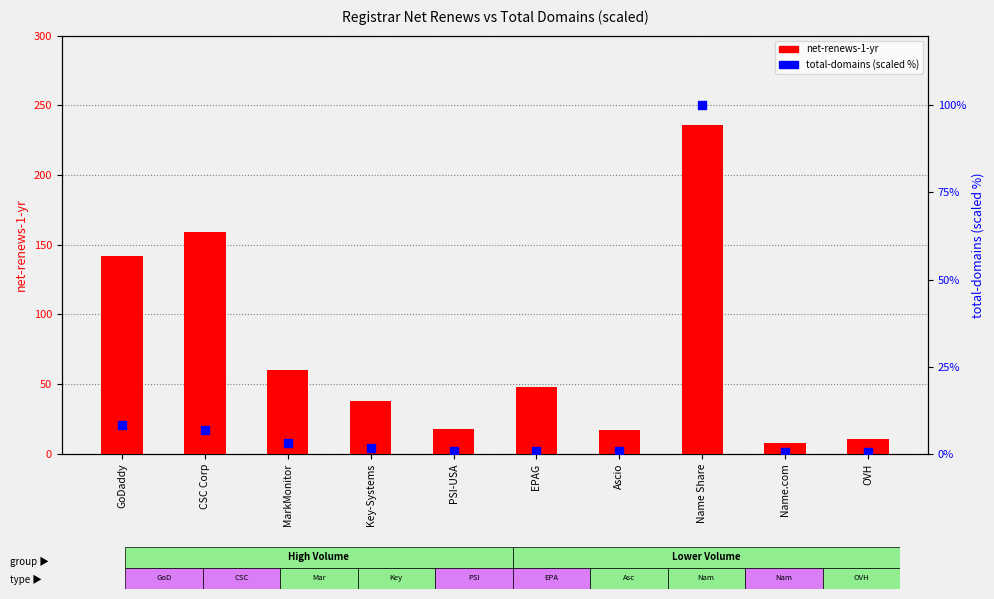

What are all the series names shown in the legend?

net-renews-1-yr, total-domains (scaled %)